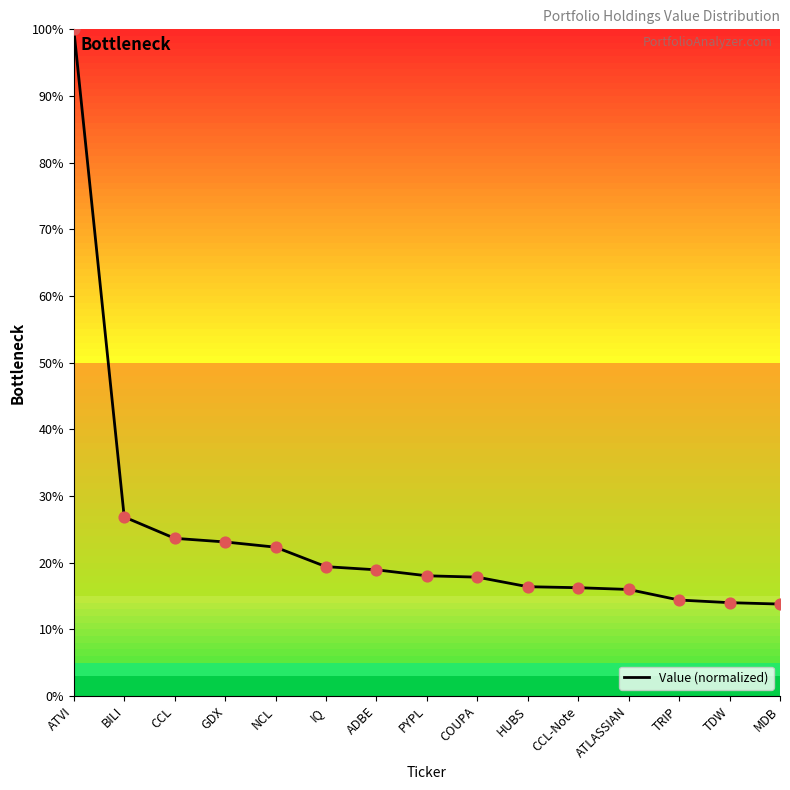

What is the change in value from BILI to IQ?

-7.5